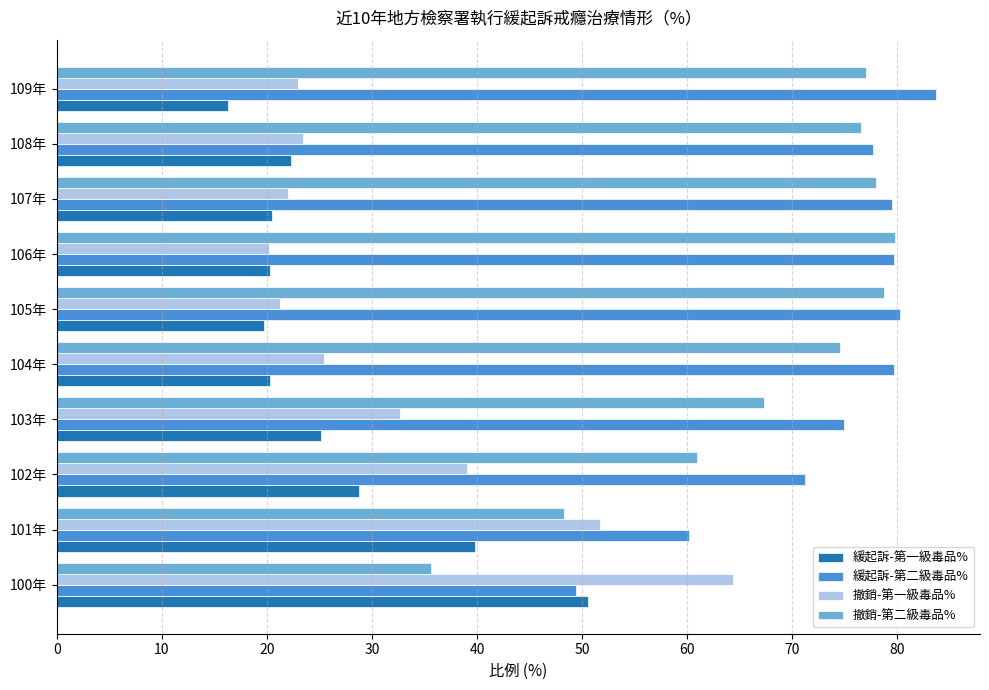

What is the difference between the maximum and second lowest values in the 撤銷-第一級毒品% series?

43.1